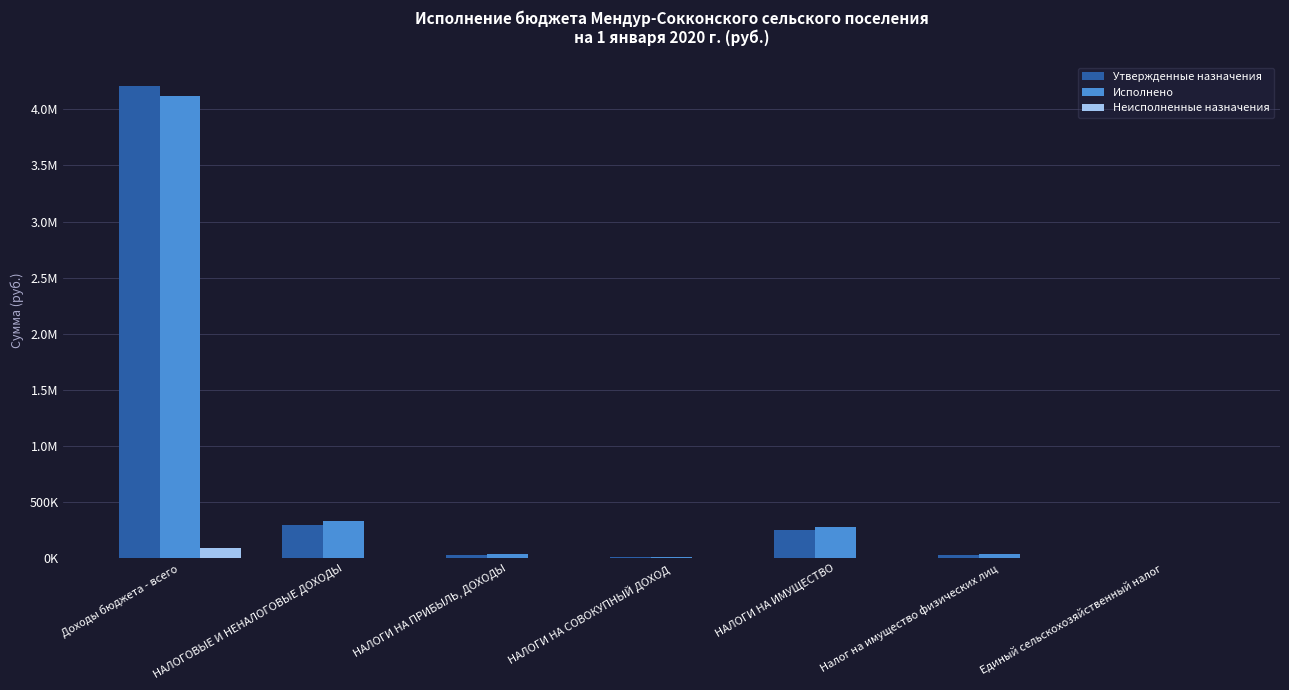

What is the label of the 6th bar from the right?

НАЛОГОВЫЕ И НЕНАЛОГОВЫЕ ДОХОДЫ